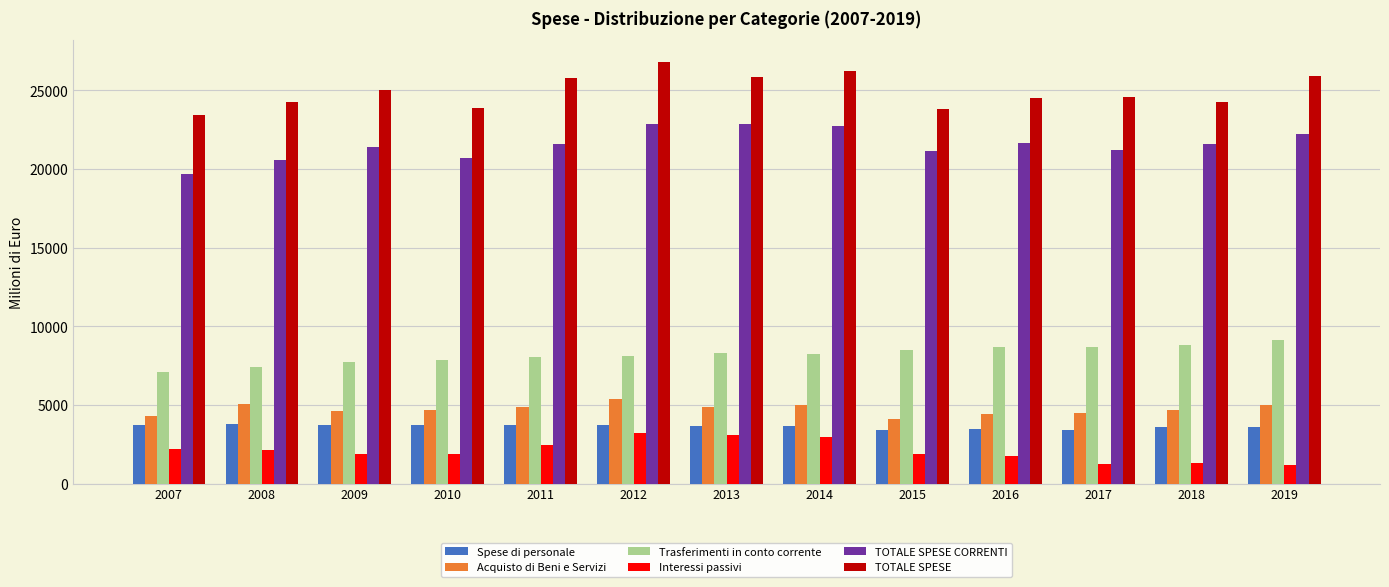

What is the value of the TOTALE SPESE bar at the 5th from the left?

25795.5